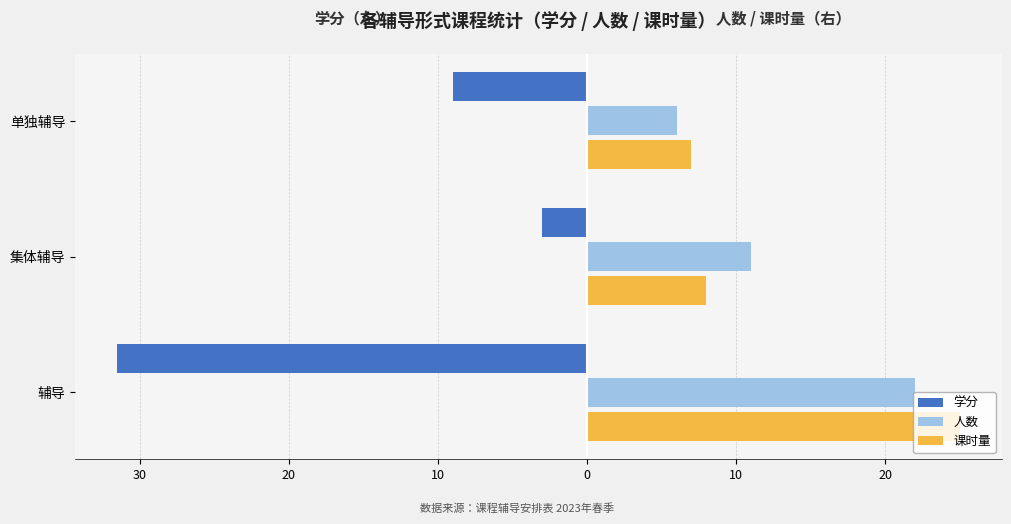

What are all the series names shown in the legend?

学分, 人数, 课时量